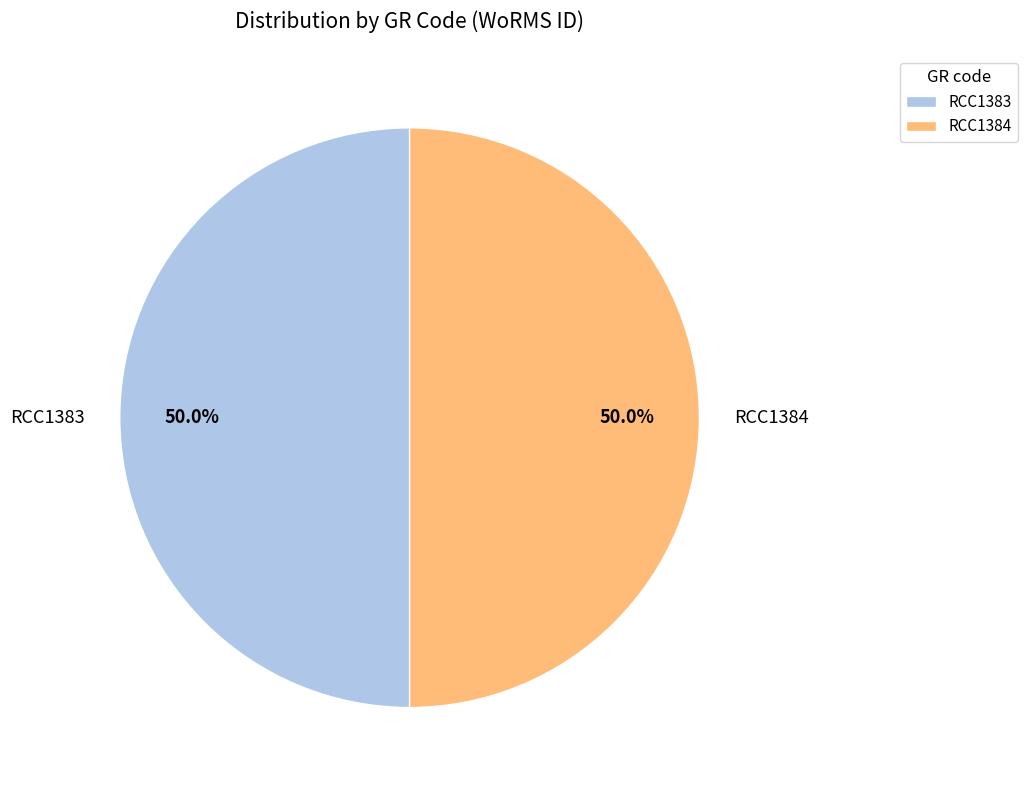

Is it true that RCC1383 is 44% of the pie?

False